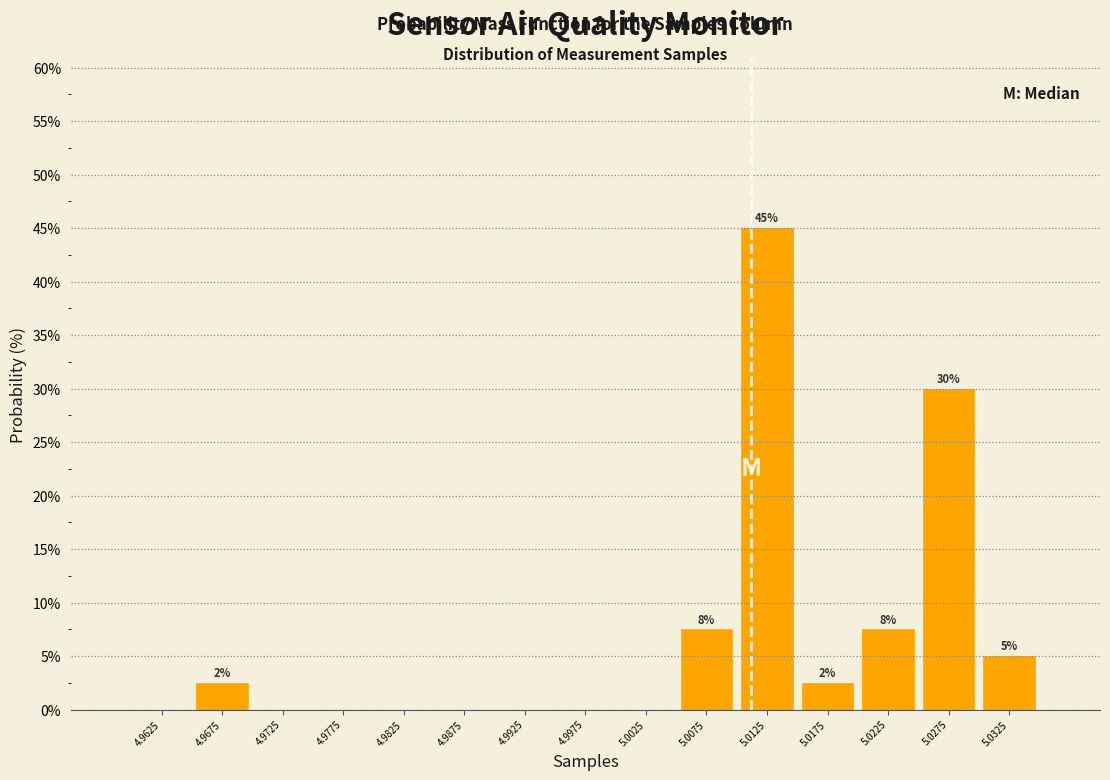

Reading right to left, list all the values displayed in this chart.

5.0325=5.0	5.0275=30.0	5.0225=7.5	5.0175=2.5	5.0125=45.0	5.0075=7.5	5.0025=0.0	4.9975=0.0	4.9925=0.0	4.9875=0.0	4.9825=0.0	4.9775=0.0	4.9725=0.0	4.9675=2.5	4.9625=0.0